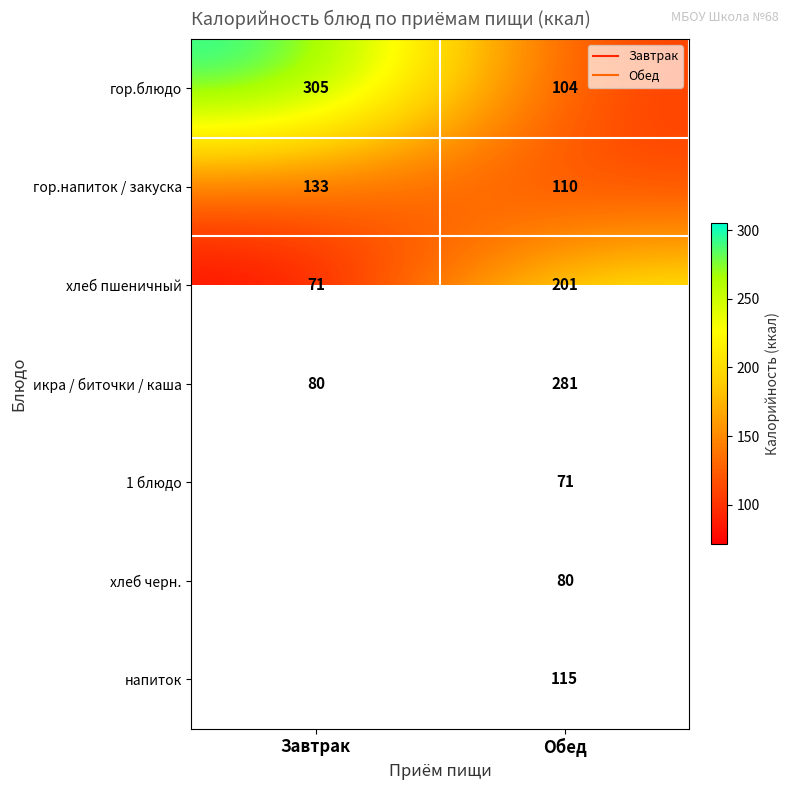

The value of хлеб пшеничный at Завтрак is 102.0. True or false?

False